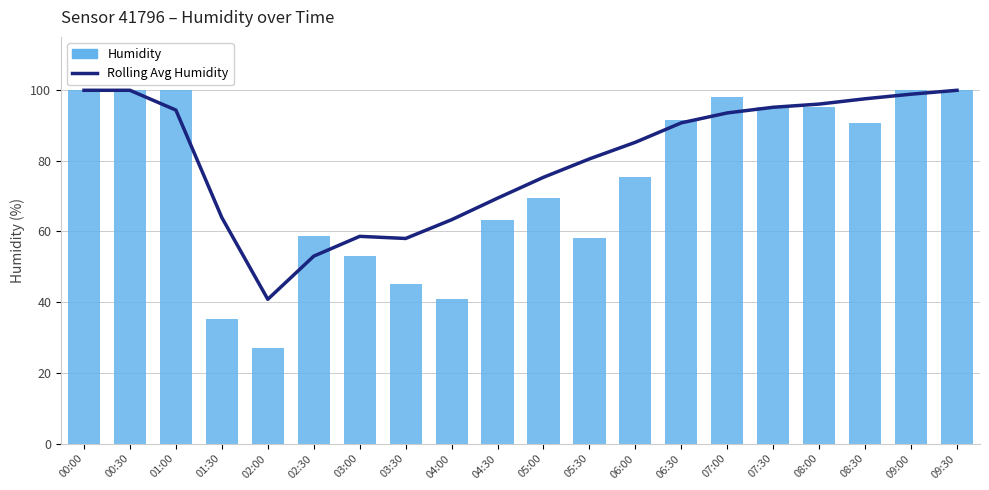

List the series in order of their peak value, highest first.

Rolling Avg Humidity, Humidity